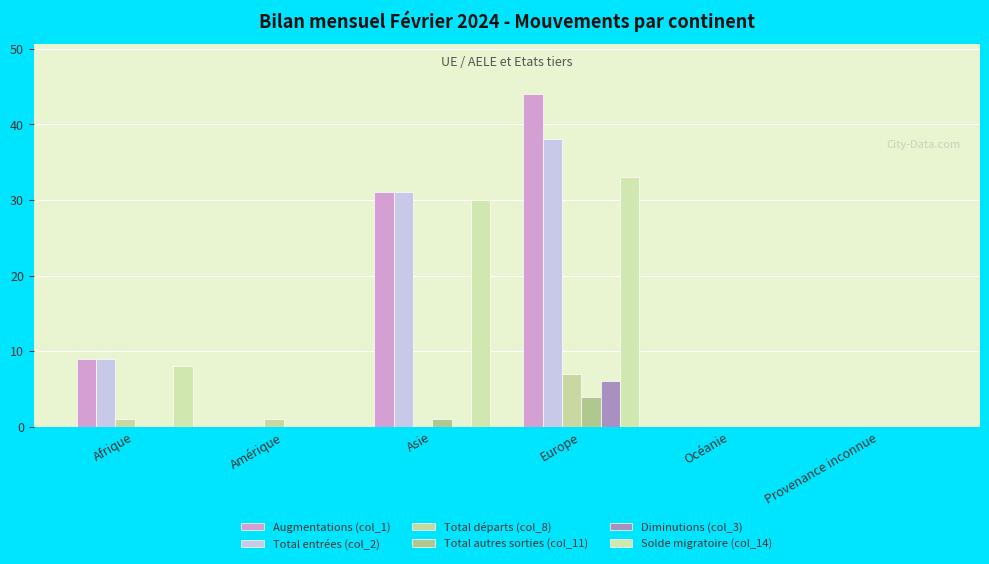

Which series has the largest total across all categories?

Augmentations (col_1)